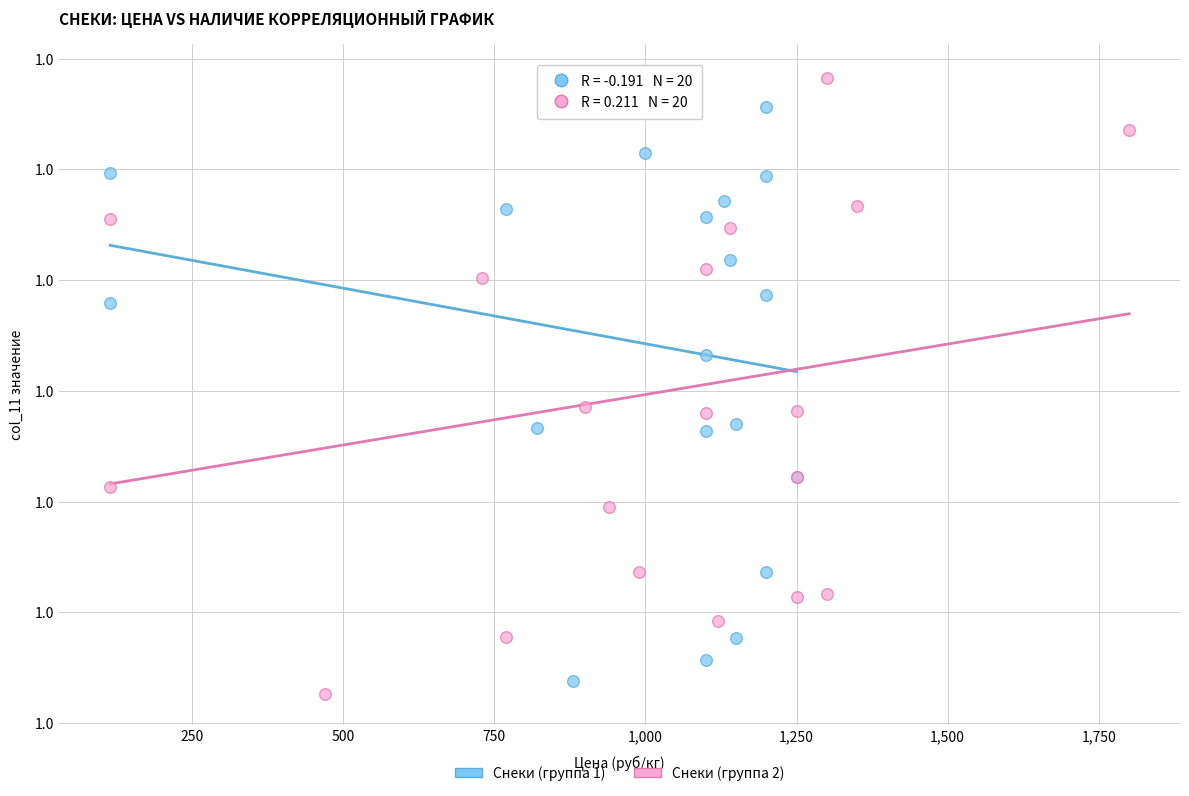

What are all the series names shown in the legend?

Снеки (группа 1), Снеки (группа 2)